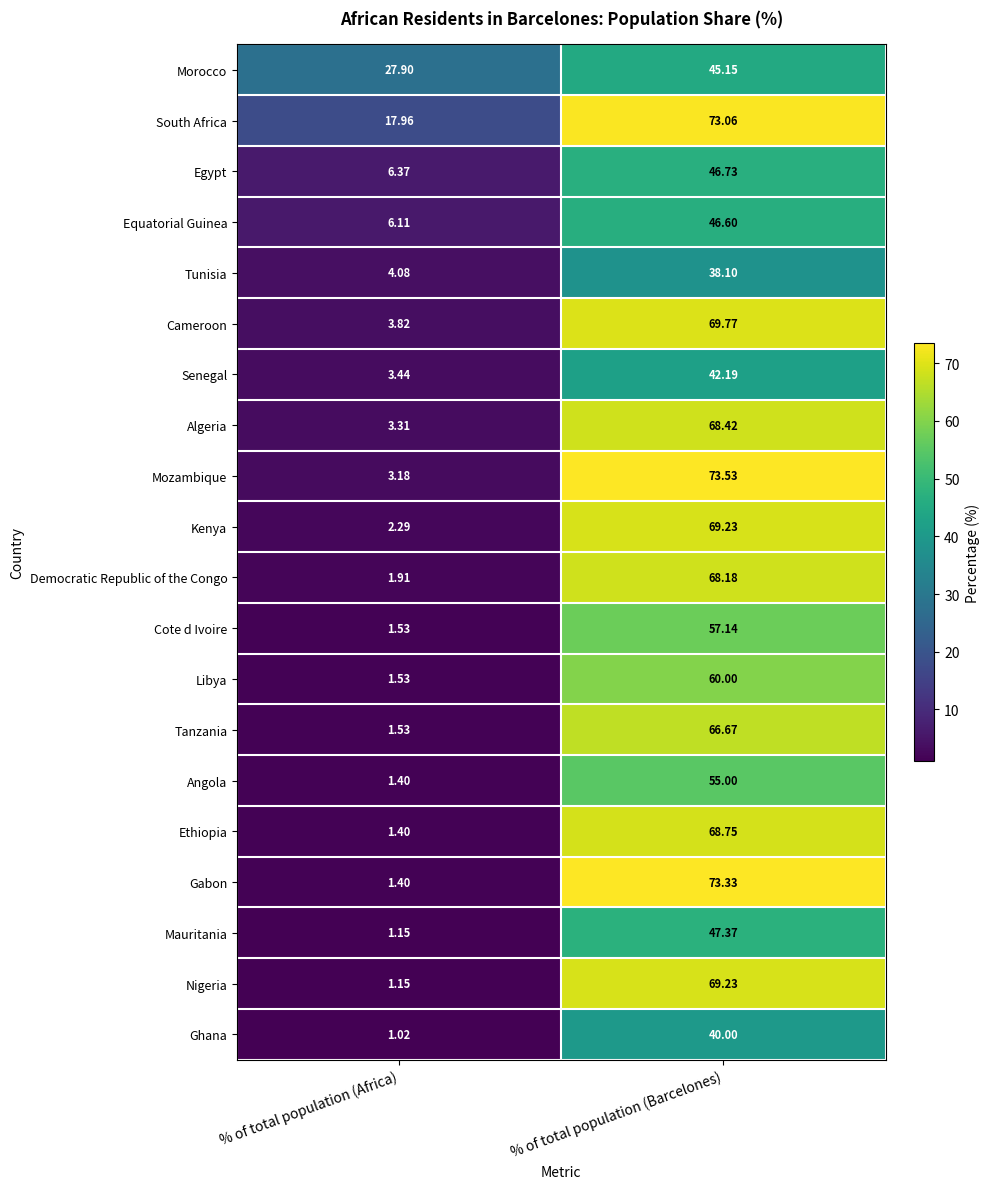

At which category is the sum across all series the highest?

% of total population (Barcelones)